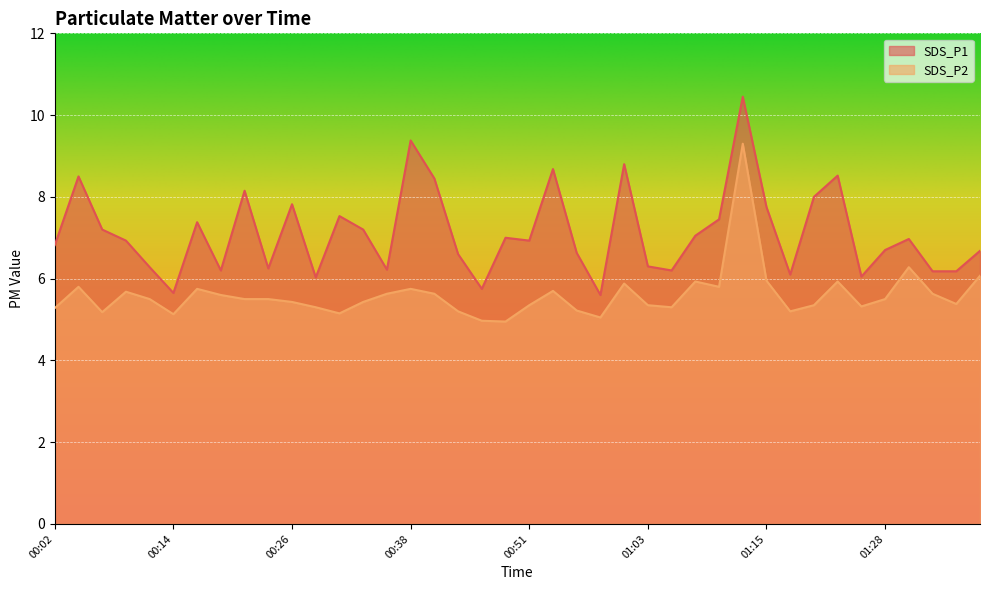

Where is the first local maximum for SDS_P1?

00:04